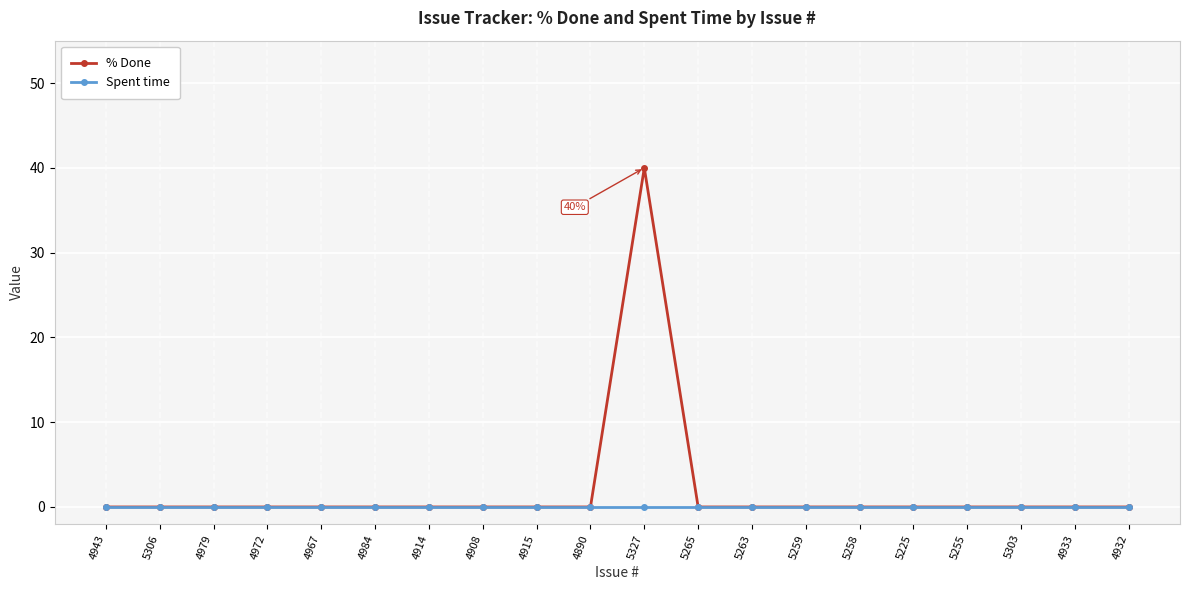

Does the chart have visible grid lines?

Yes